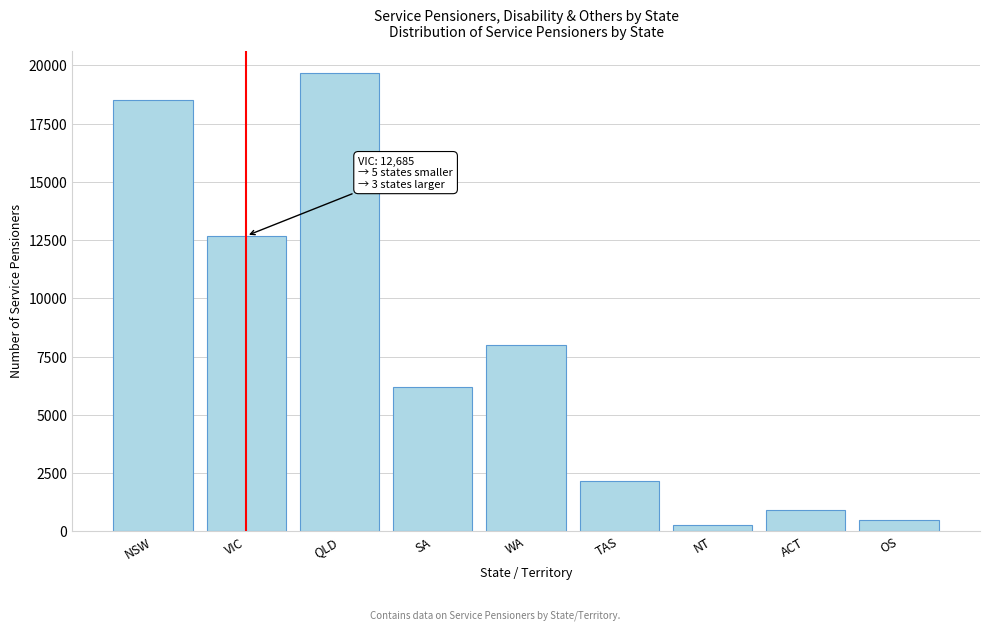

Reading left to right, what are all the values shown in this chart?

NSW=18502	VIC=12685	QLD=19657	SA=6183	WA=7978	TAS=2133	NT=251	ACT=895	OS=460